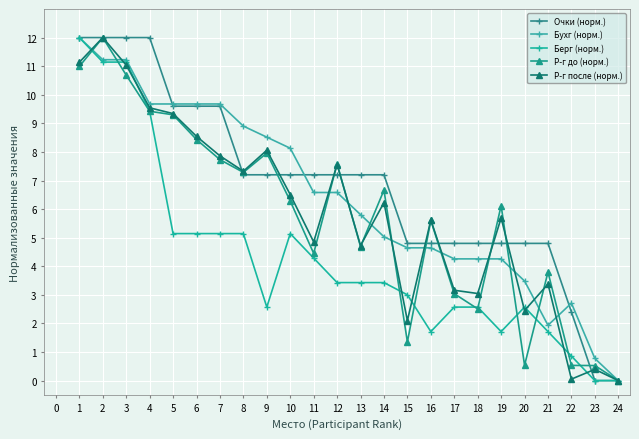

Is the value of Р-г после (норм.) at 3 greater than the value of Бухг (норм.) at 19?

Yes